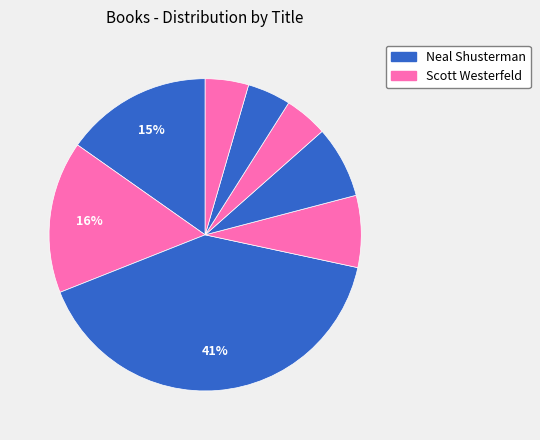

Count the number of slices in the pie.

8